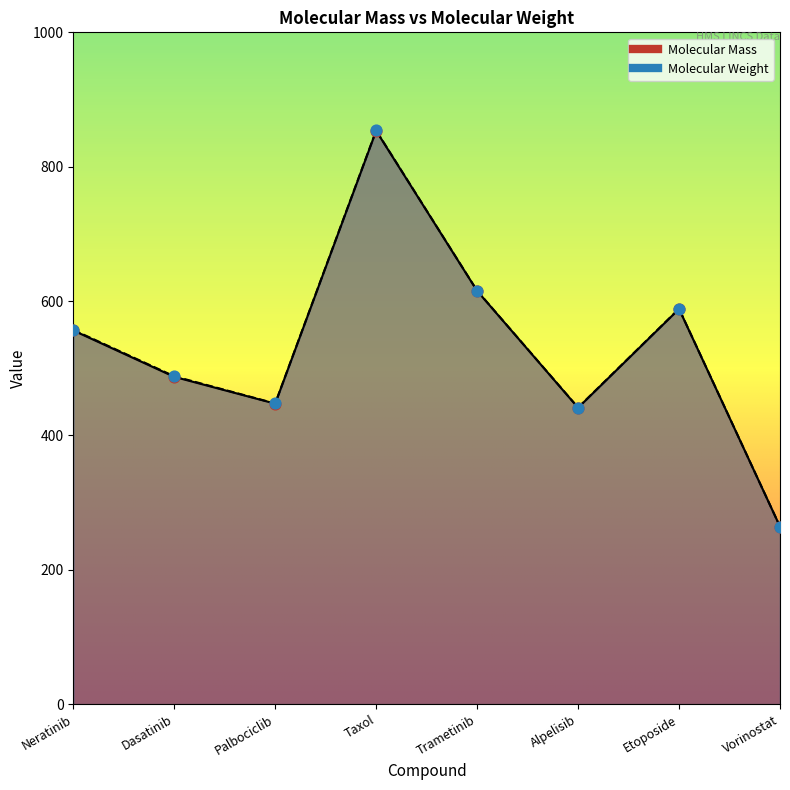

Which series has the largest total across all categories?

Molecular Weight